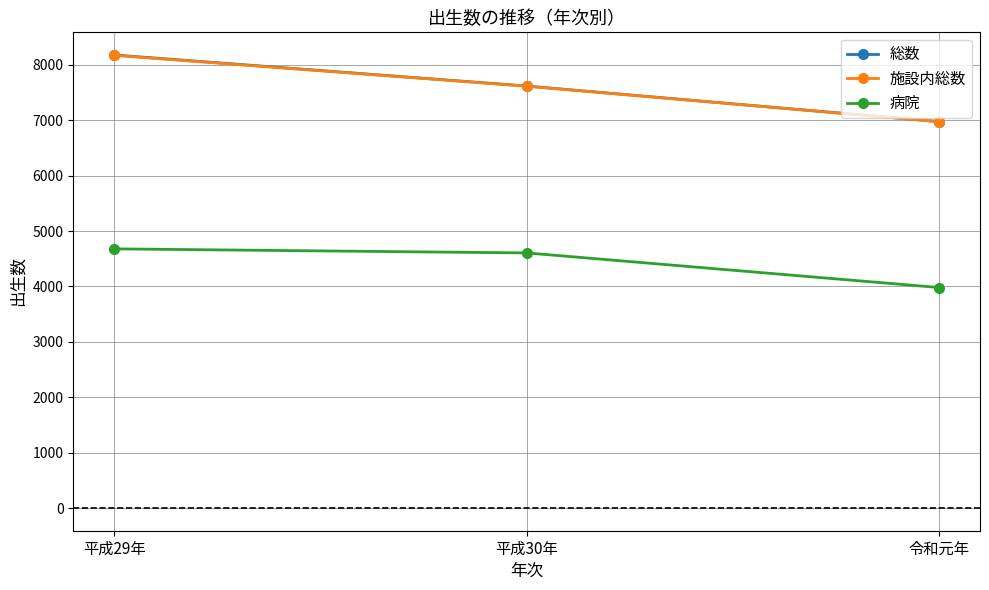

The value of 施設内総数 at 平成30年 is 7612. True or false?

True